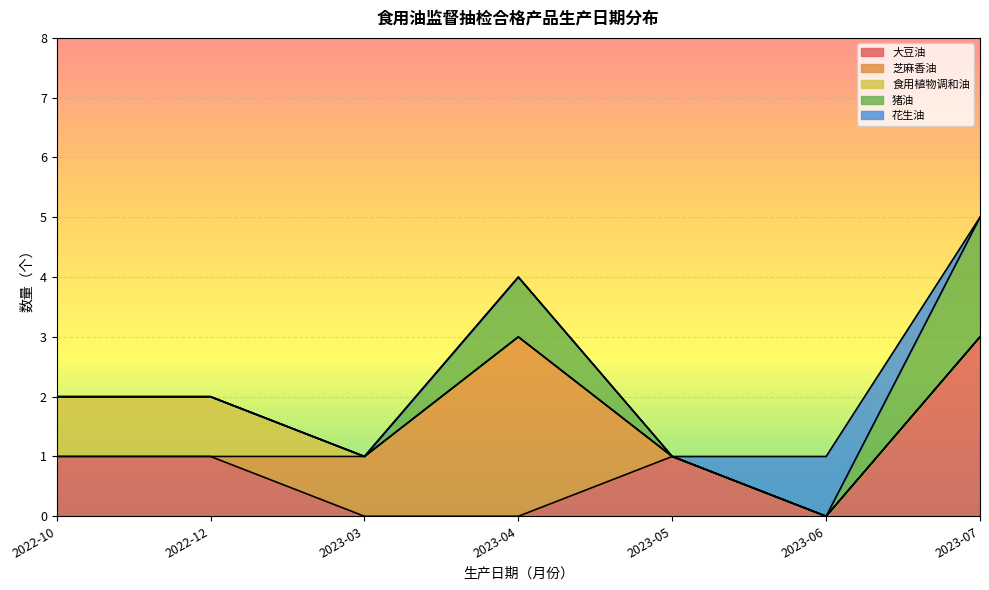

At which category is the sum across all series the highest?

2023-07